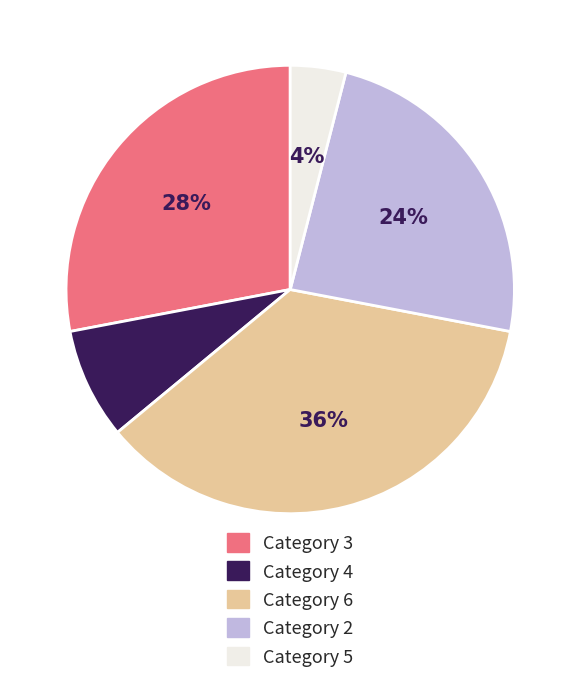

Does any single category account for the majority?

No